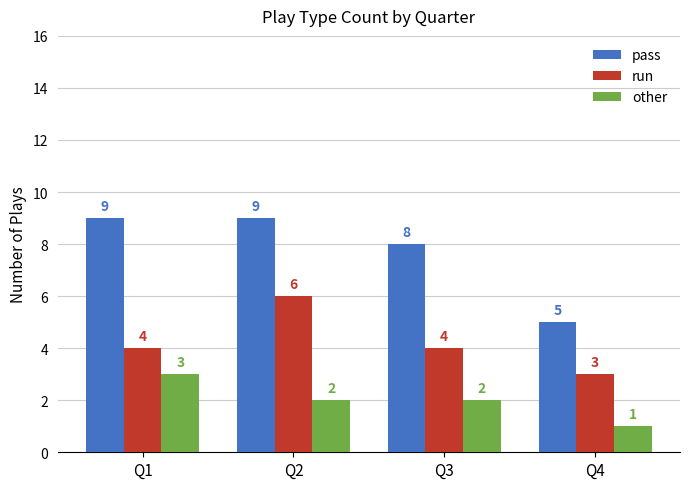

Reading left to right, extract all data points from this chart.

pass: Q1=9	Q2=9	Q3=8	Q4=5
run: Q1=4	Q2=6	Q3=4	Q4=3
other: Q1=3	Q2=2	Q3=2	Q4=1